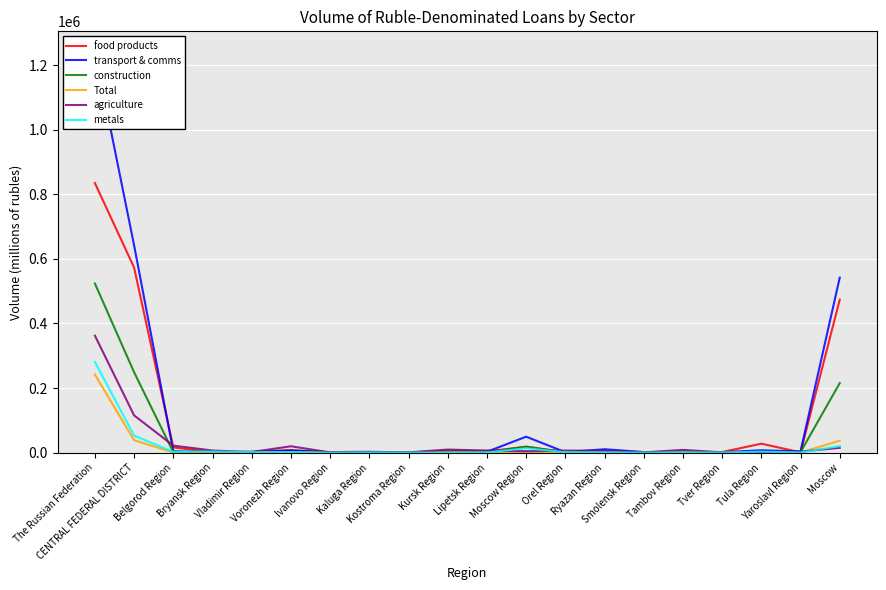

What is the greatest value displayed?

1242560